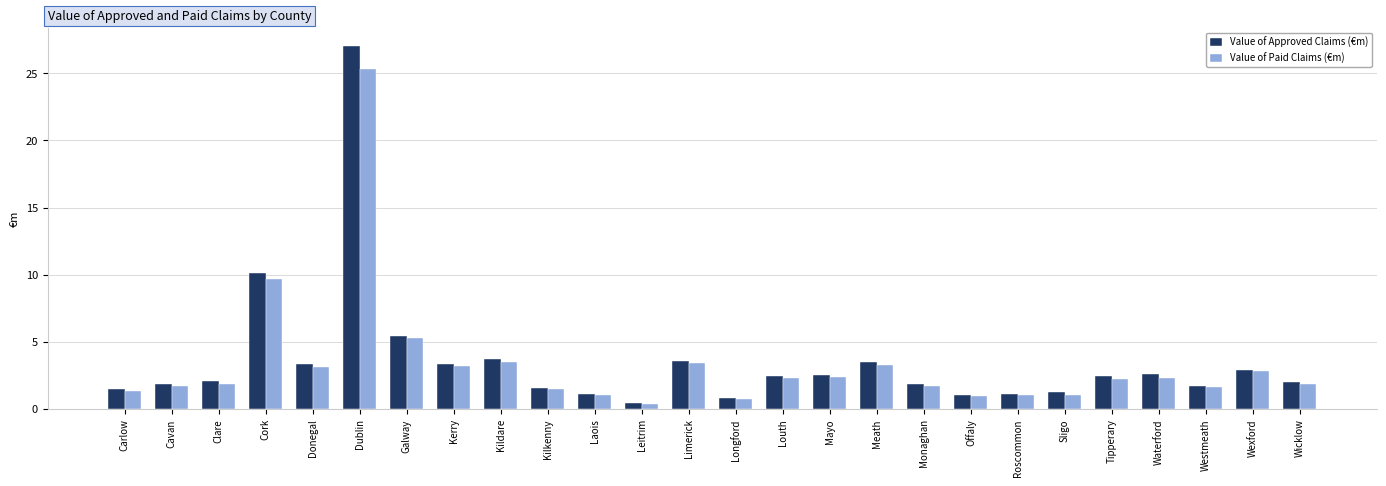

At which category is the sum across all series the highest?

Dublin